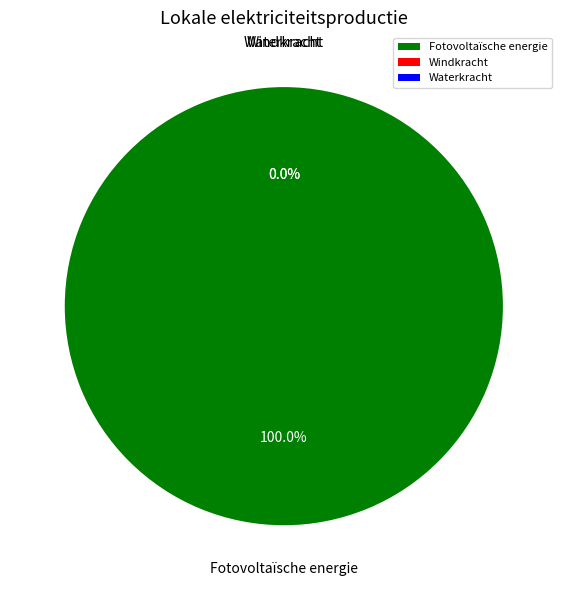

How many slices are in this pie chart?

3